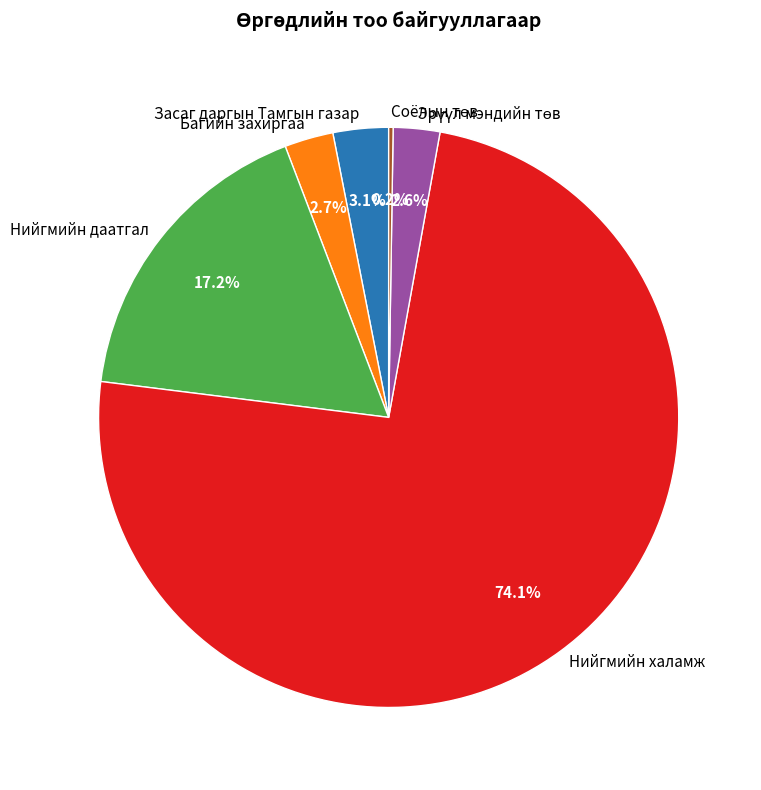

The Нийгмийн даатгал slice represents 17% of the pie. True or false?

True